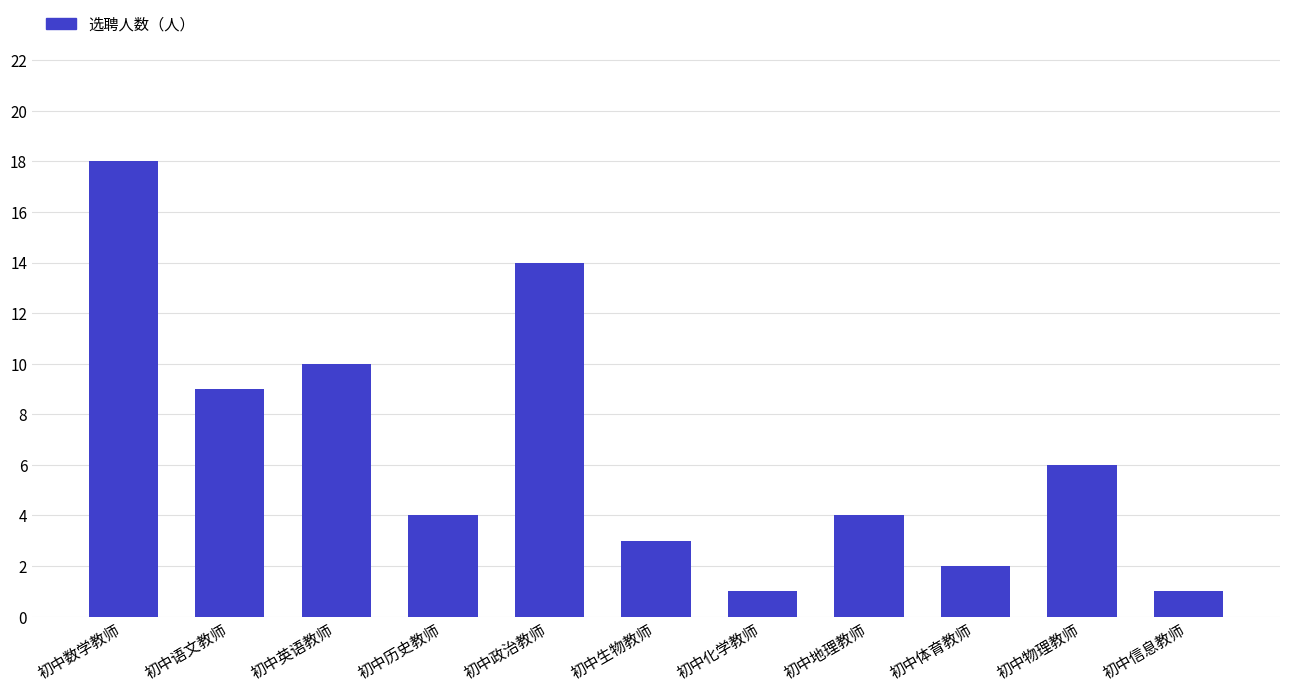

What is the change in value from 初中英语教师 to 初中体育教师?

-8